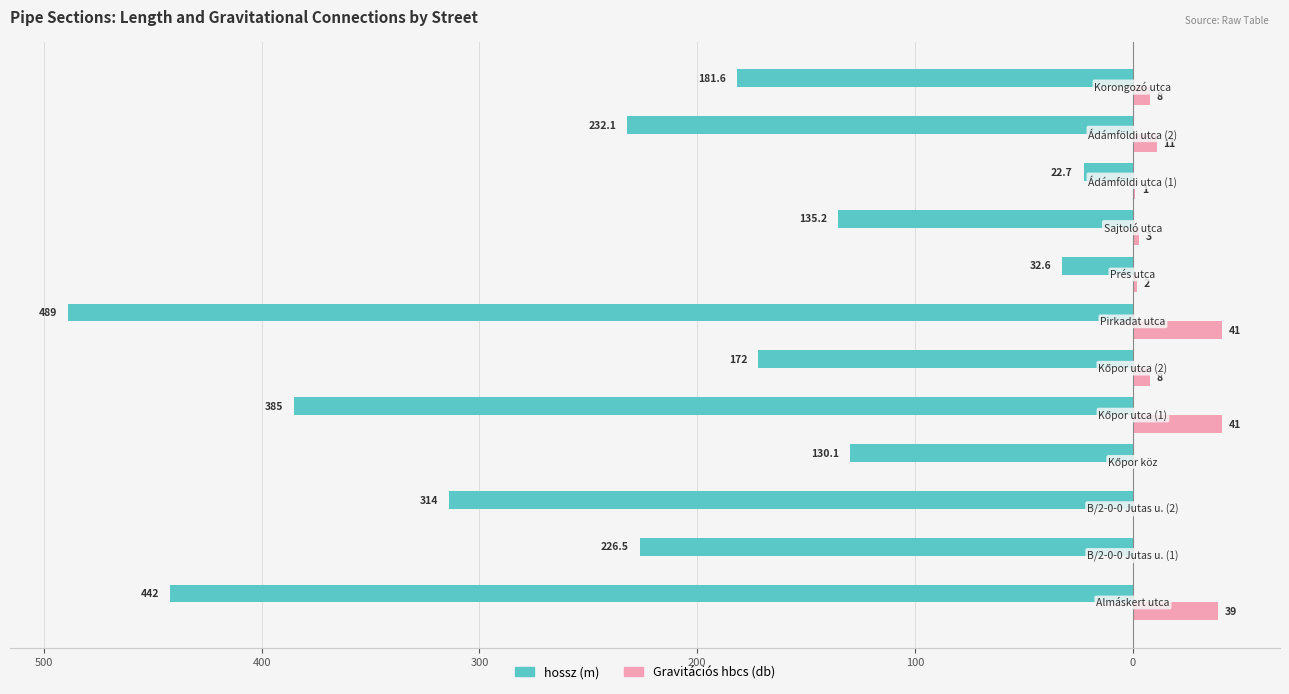

What are all the series names shown in the legend?

hossz (m), Gravitációs hbcs (db)